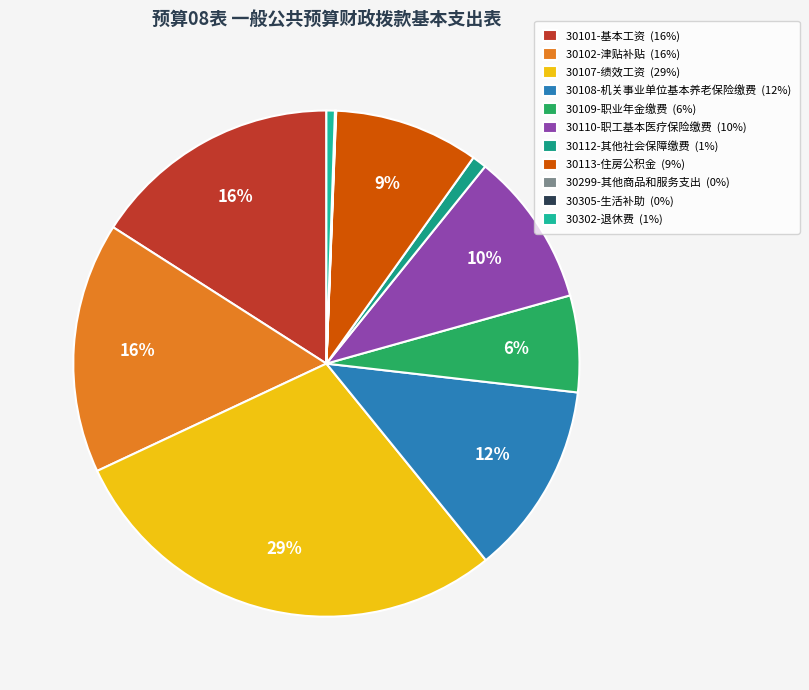

What is the smallest slice in the pie chart?

30299-其他商品和服务支出